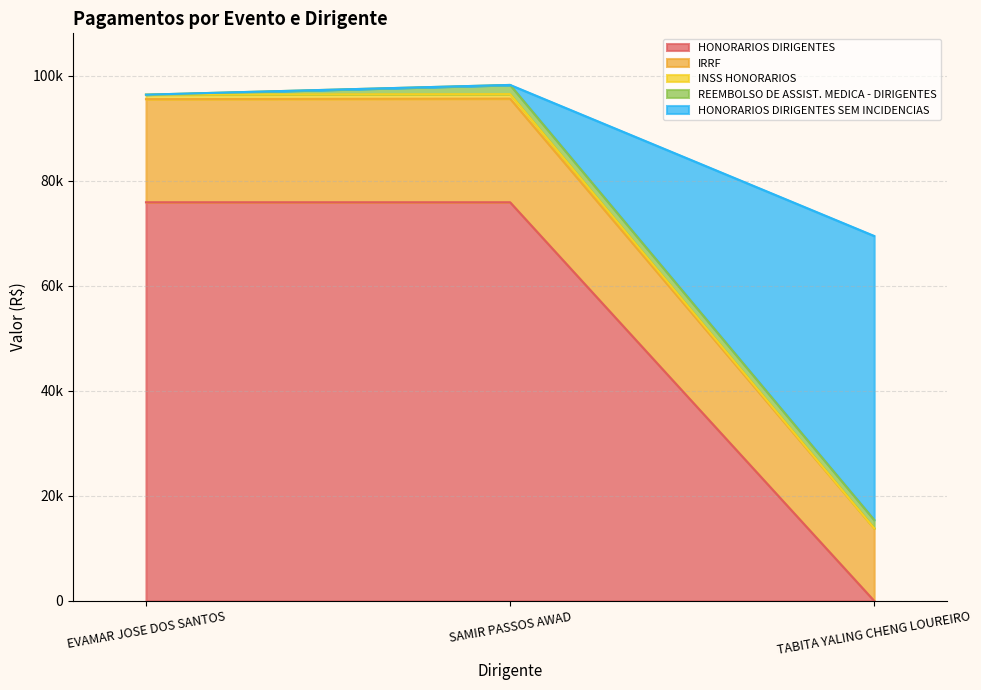

What is the label of the 3rd point from the right?

EVAMAR JOSE DOS SANTOS